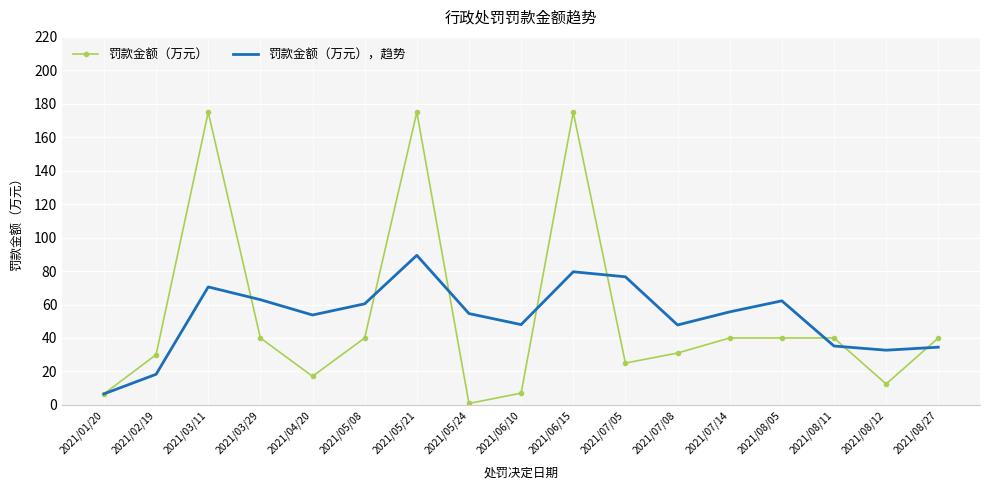

What is the lowest value of the 罚款金额（万元），趋势 series?

6.6